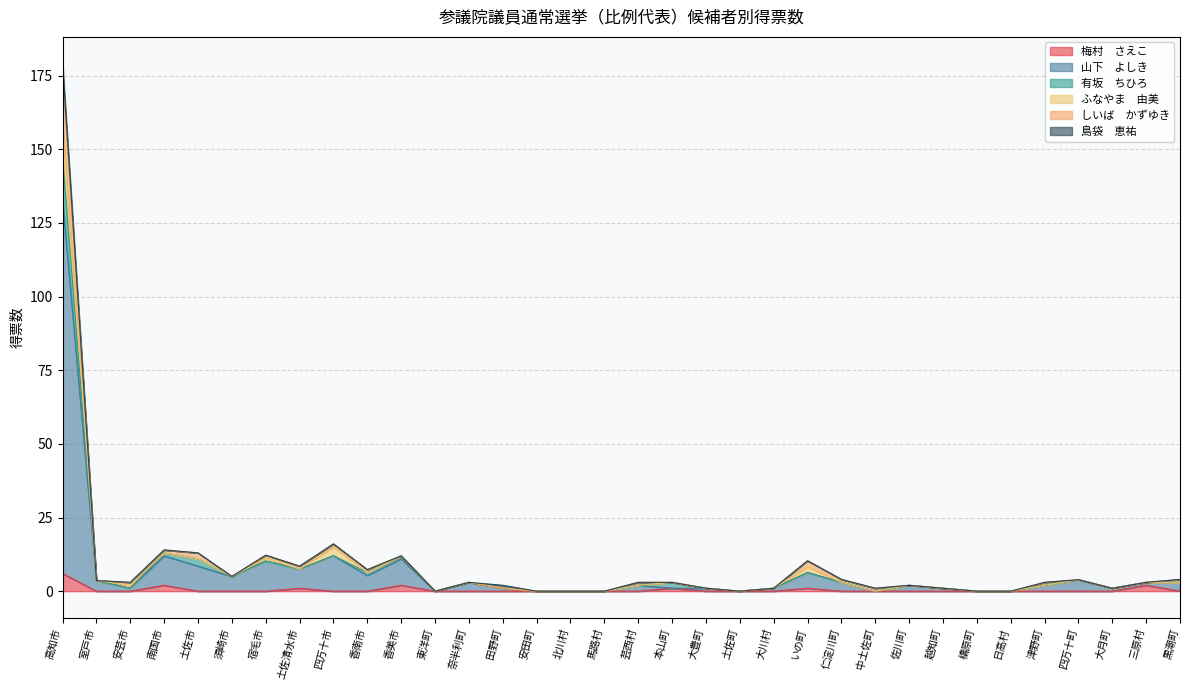

How many lines are shown in the chart?

6